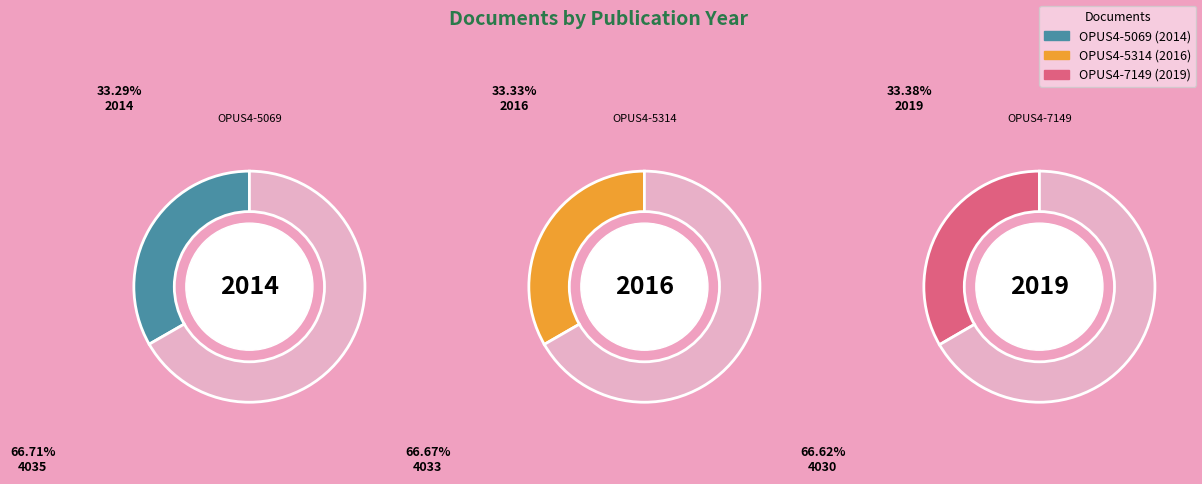

What percentage is the OPUS4-5314 slice, to the nearest percent?

33%